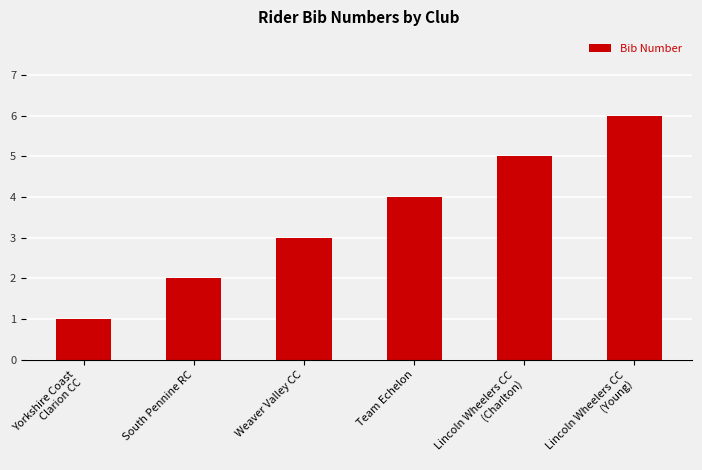

Reading left to right, list all the values displayed in this chart.

1	2	3	4	5	6